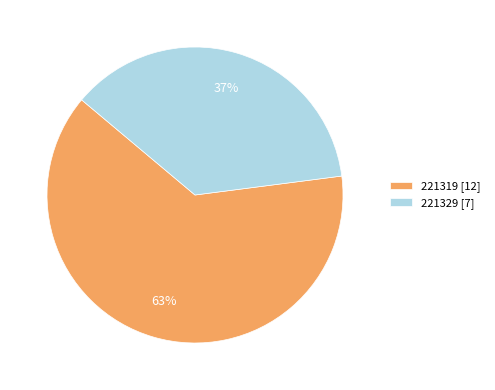

Between 221319 [12] and 221329 [7], which is larger?

221319 [12]